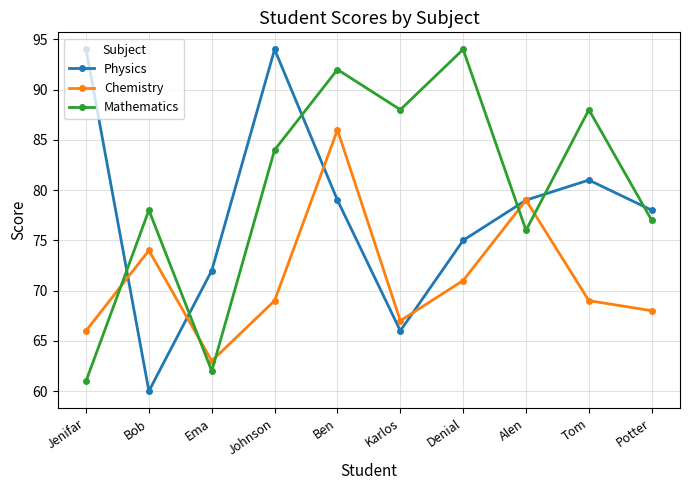

Where do Physics and Mathematics first cross each other?

Jenifar and Bob